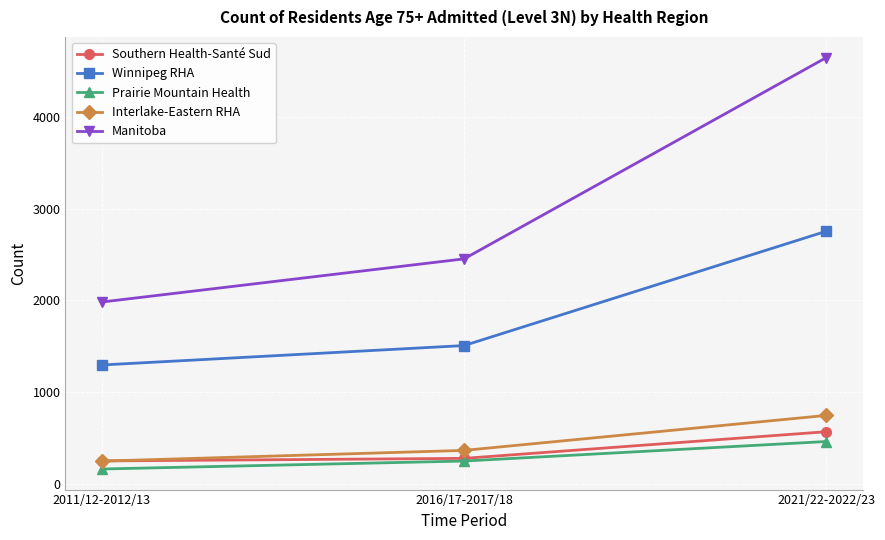

The value of Southern Health-Santé Sud at 2021/22-2022/23 is 348. True or false?

False